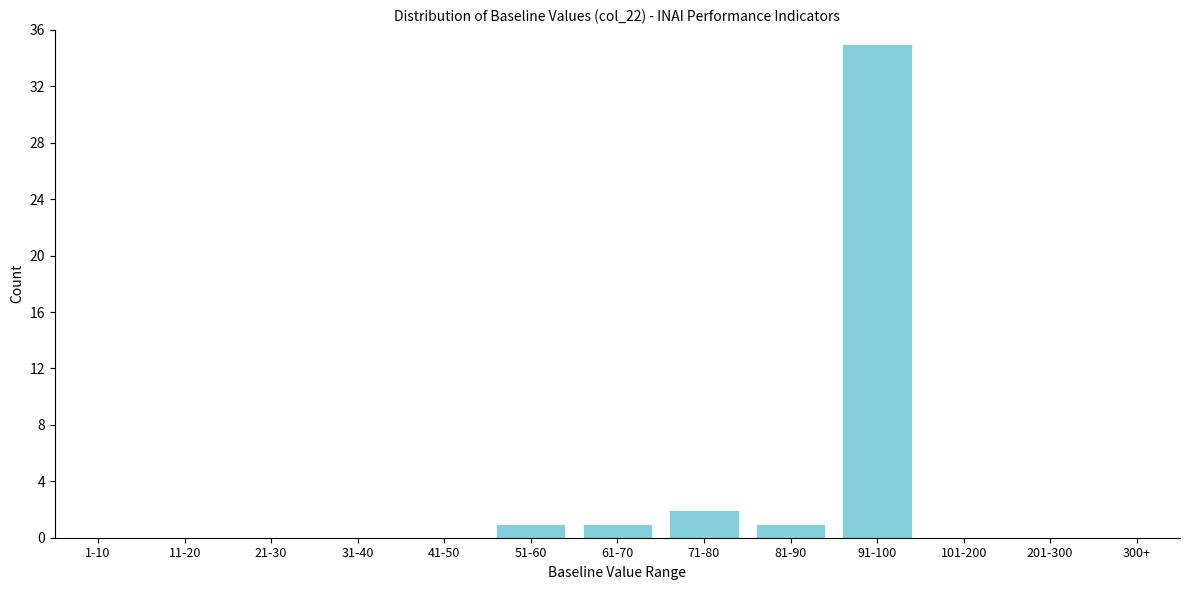

Reading left to right, extract all data points from this chart.

1-10=0	11-20=0	21-30=0	31-40=0	41-50=0	51-60=1	61-70=1	71-80=2	81-90=1	91-100=35	101-200=0	201-300=0	300+=0